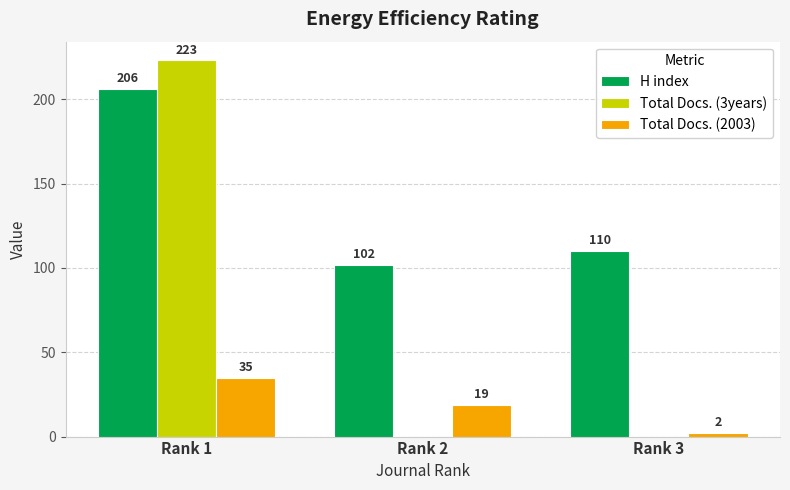

How many data points does each series have?

3